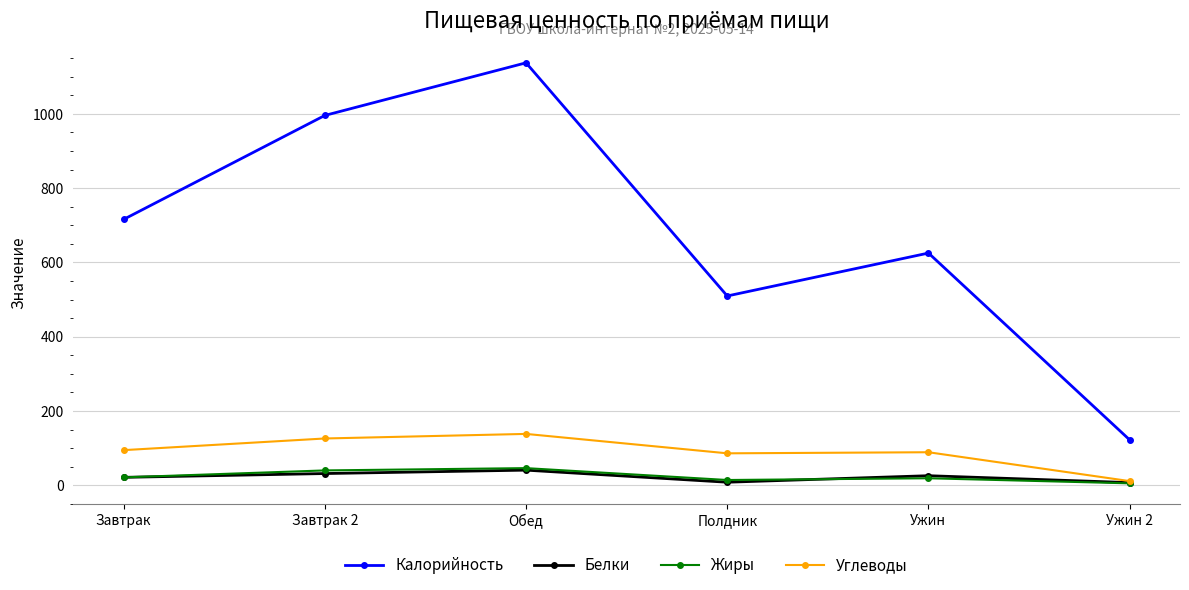

Is this an area chart (filled region under the line)?

No